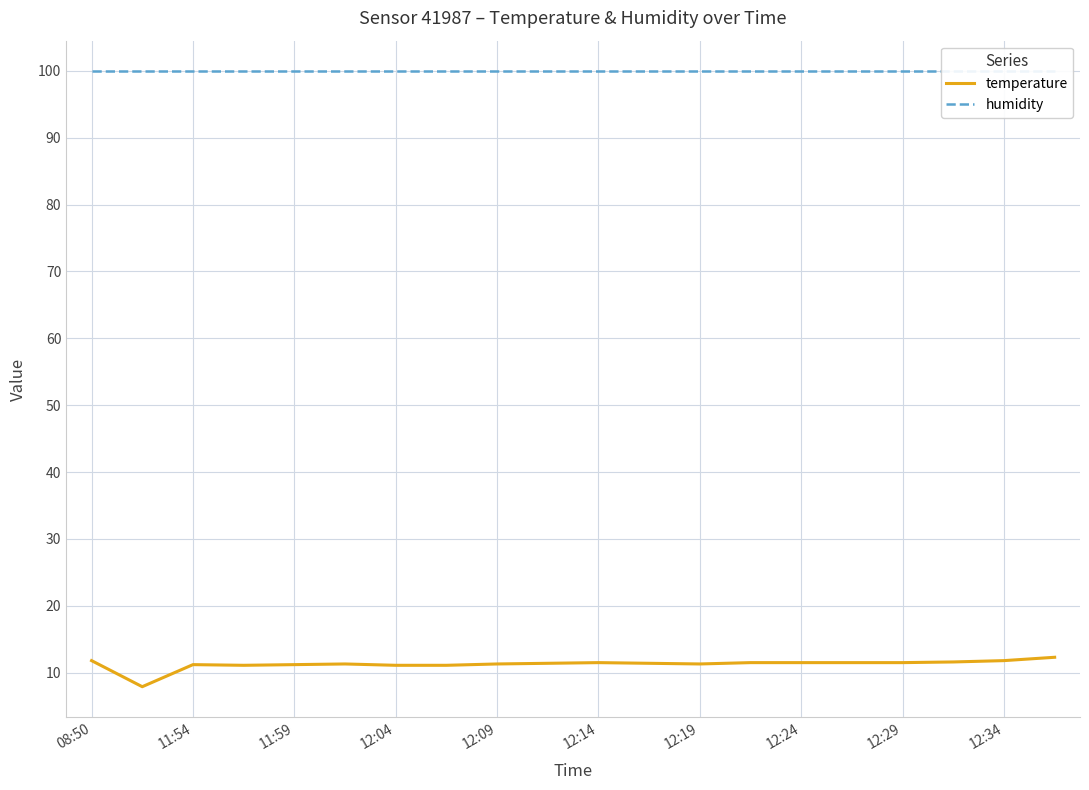

Rank the series at 11 from lowest to highest value.

temperature, humidity